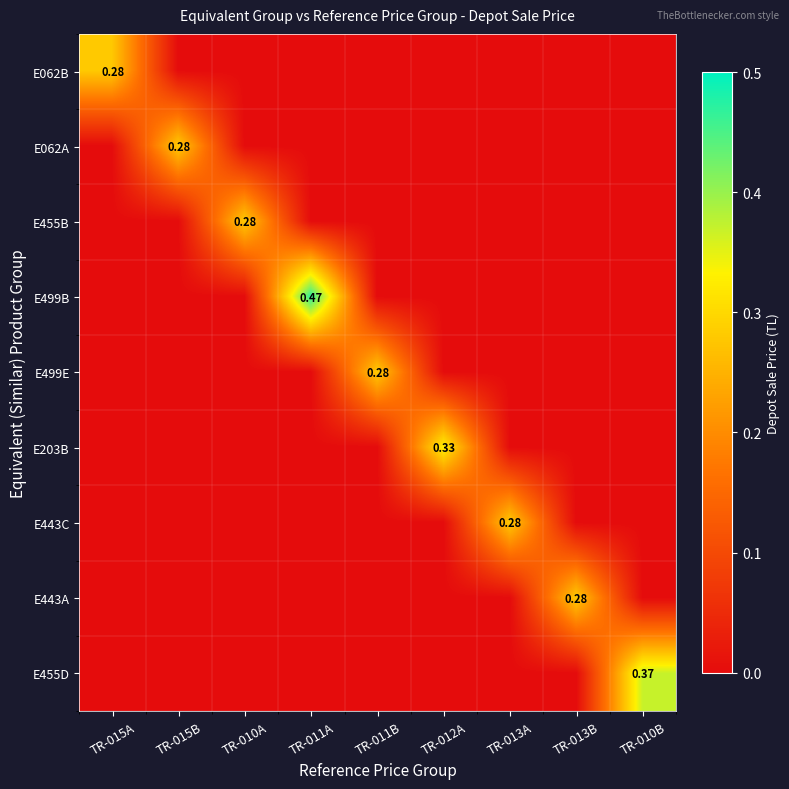

Count the number of categories in the chart.

9